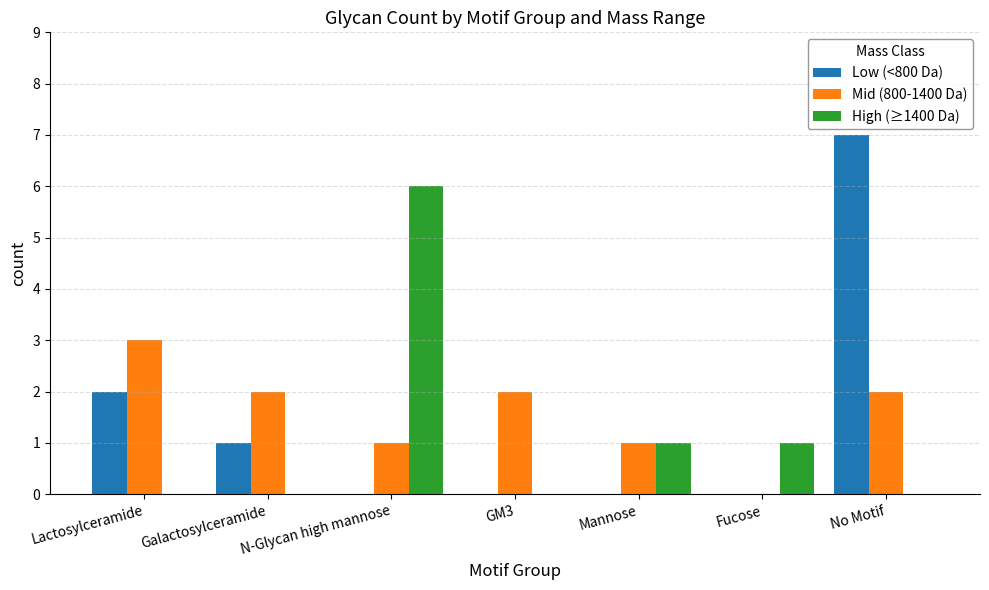

Is the value of Mid (800-1400 Da) at Lactosylceramide greater than the value of High (≥1400 Da) at Mannose?

Yes